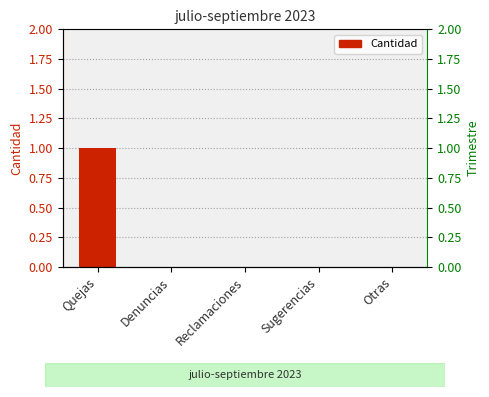

Count the values in the range 0 to 1.

5